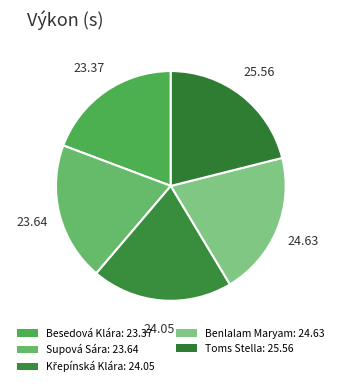

How many slices are in this pie chart?

5